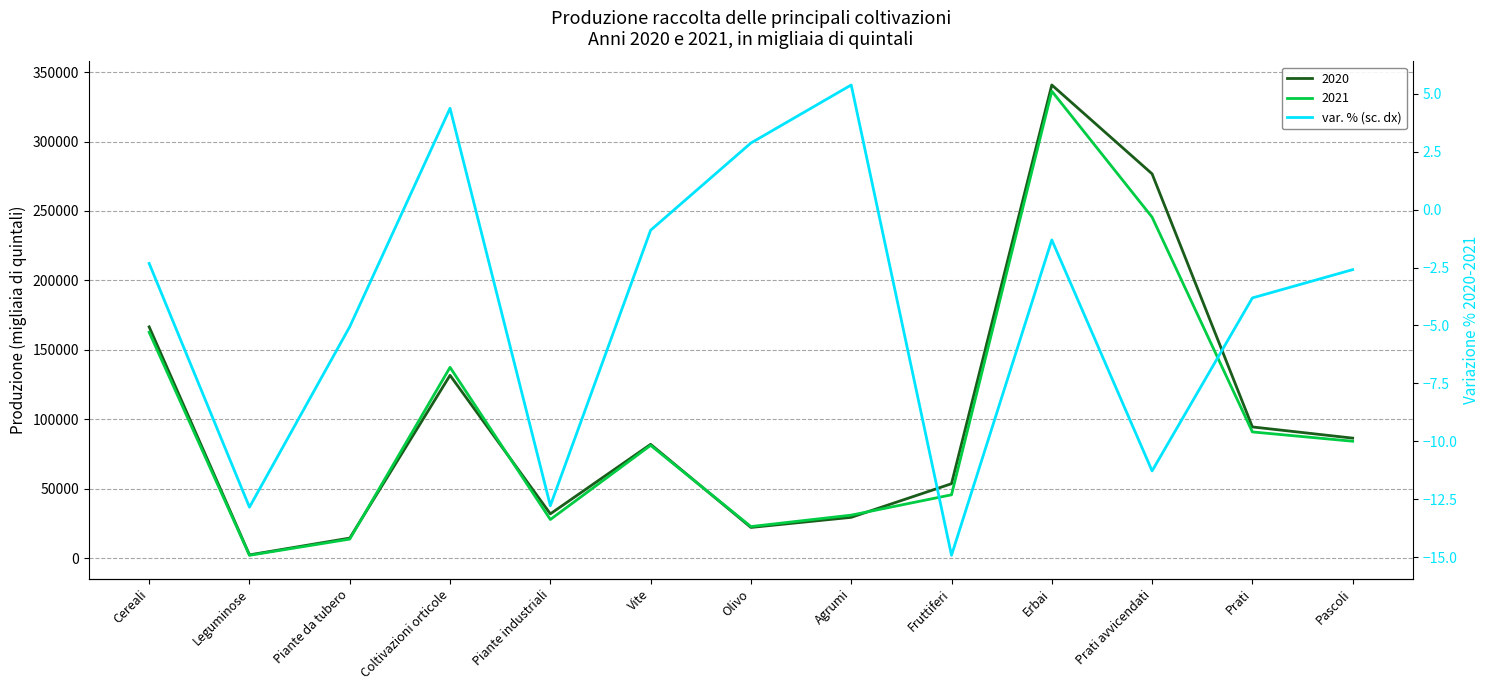

What is the label of the 1st point from the left?

Cereali